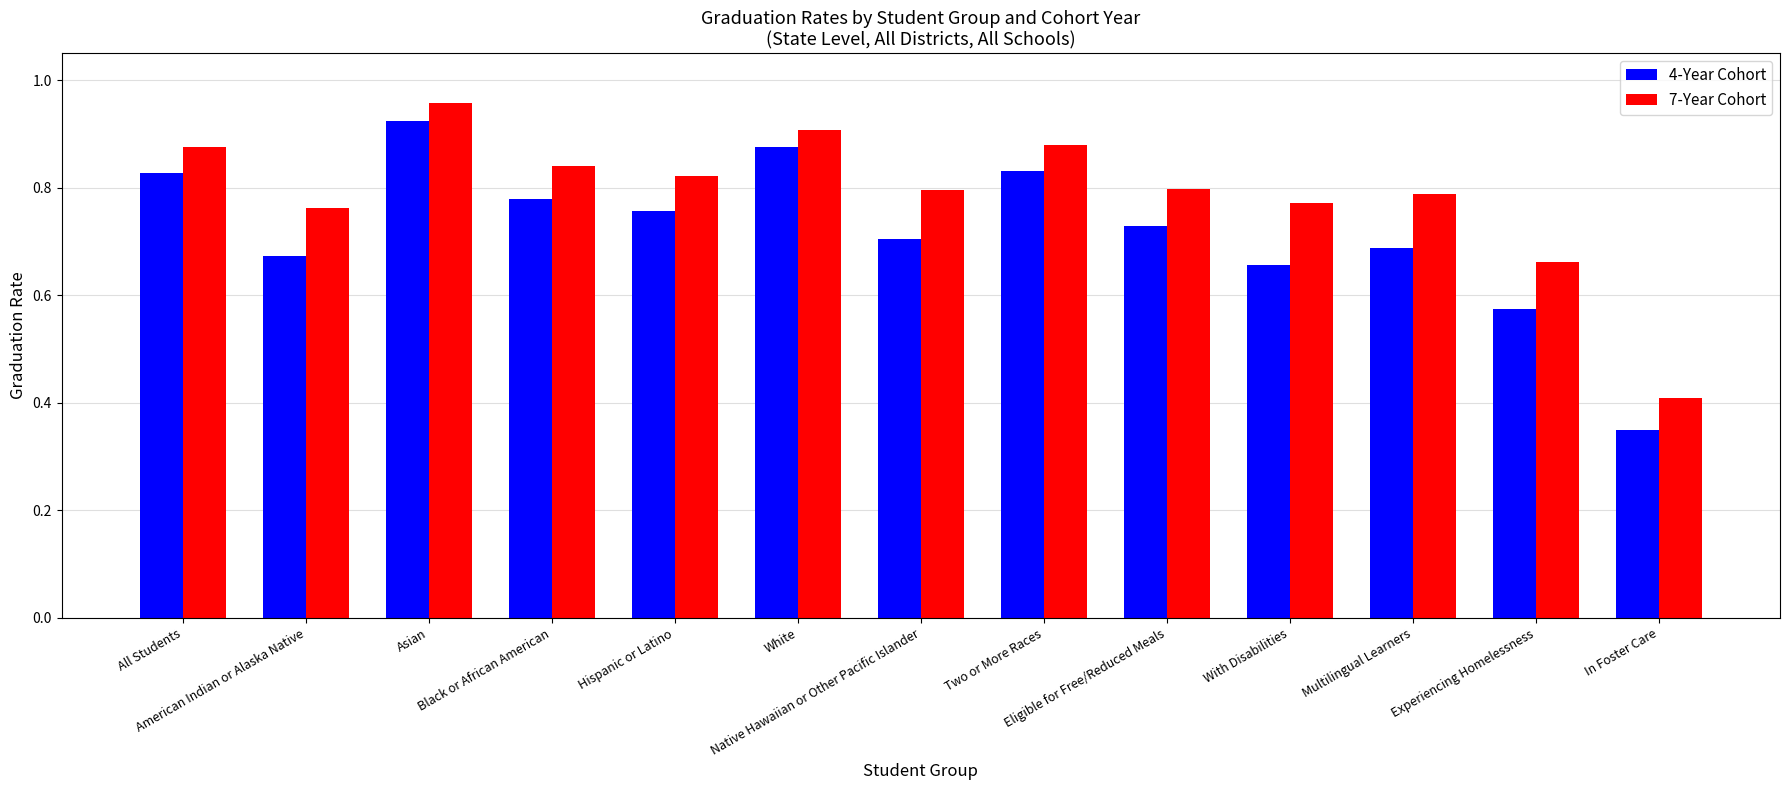

How many distinct data groups are displayed?

2